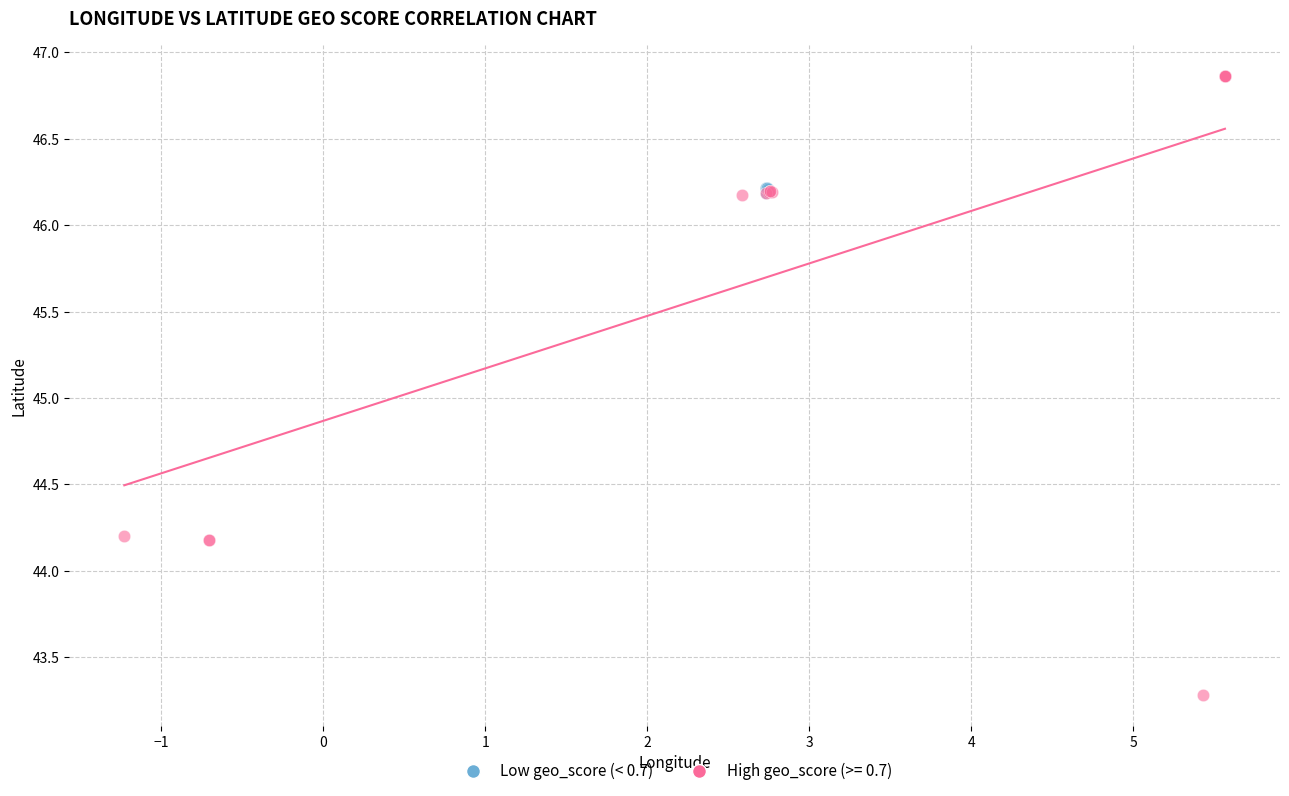

Which series reaches the minimum Y coordinate?

High geo_score (>= 0.7)